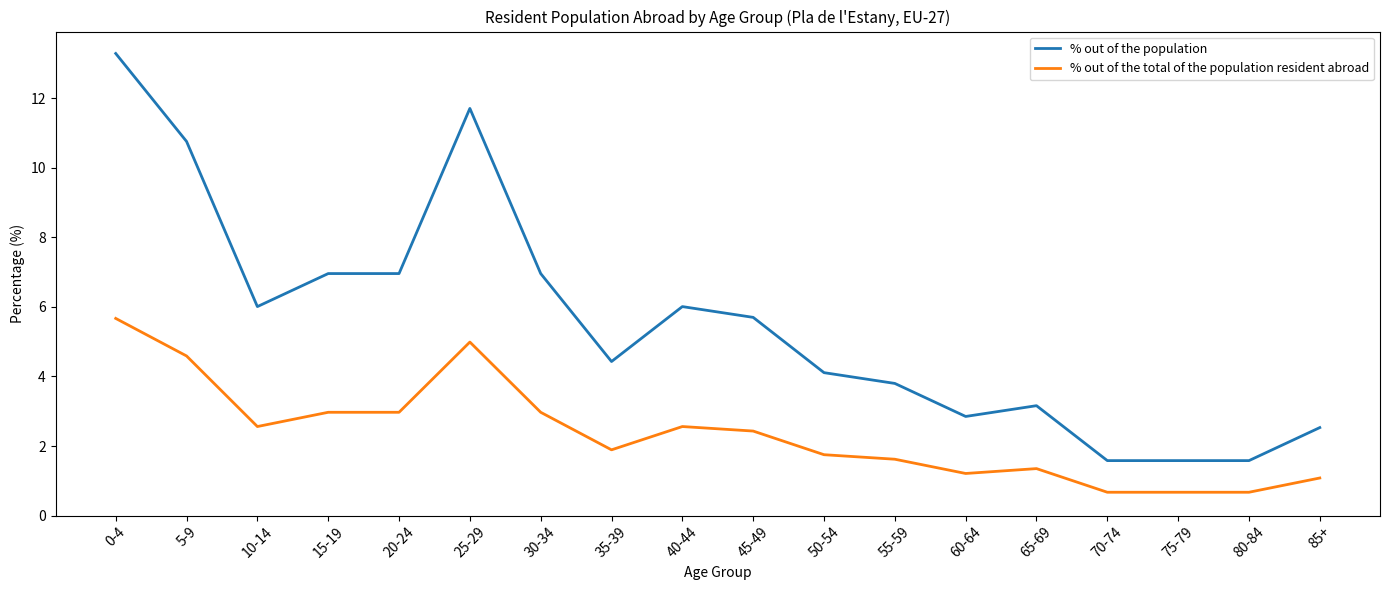

What is the difference between the second highest and minimum values in the % out of the population series?

10.1